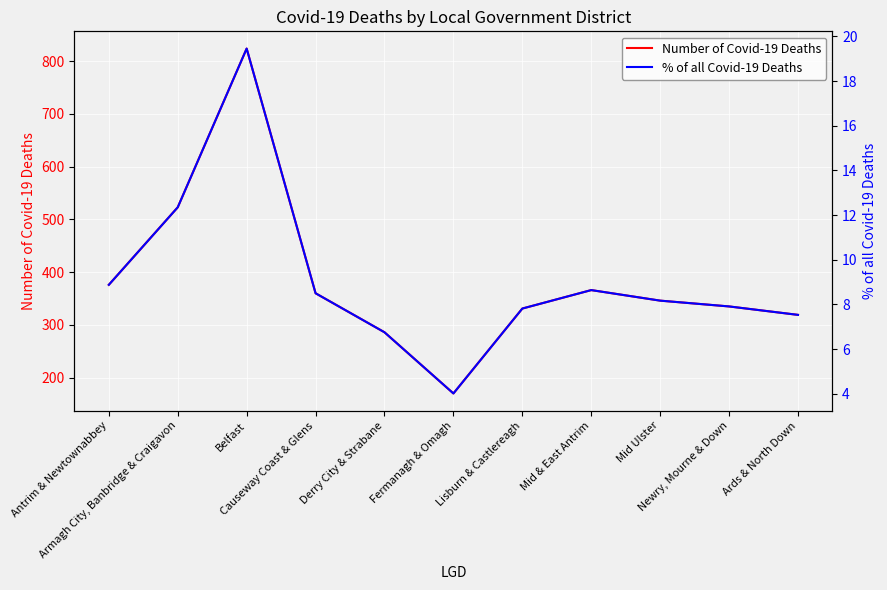

How many data points in Number of Covid-19 Deaths are less than 346?

5